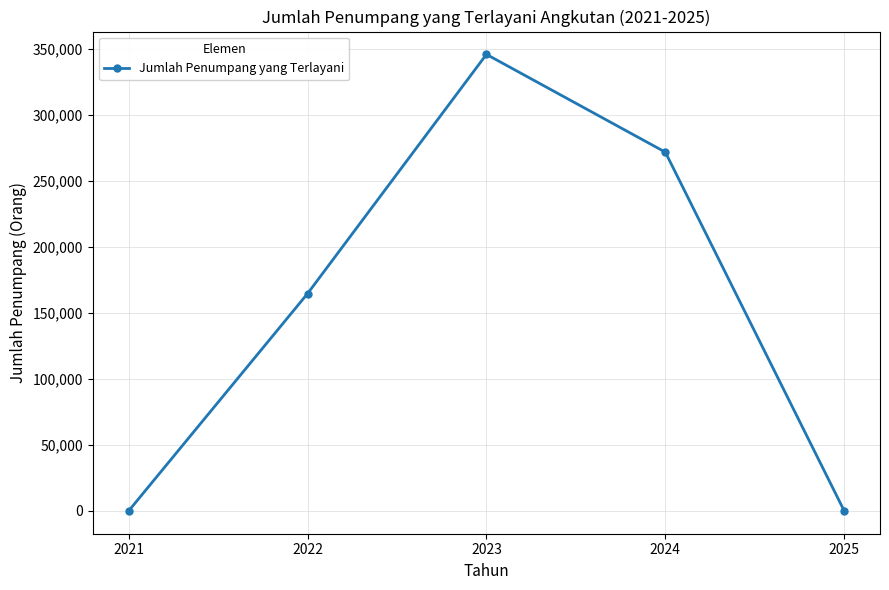

Count the number of data series in this chart.

1